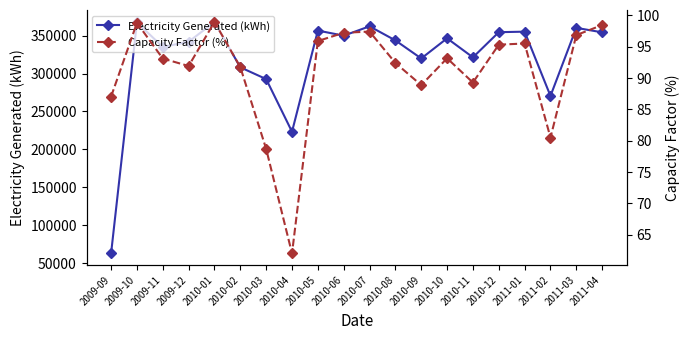

Where does the Capacity Factor (%) series first go above 93?

2009-10